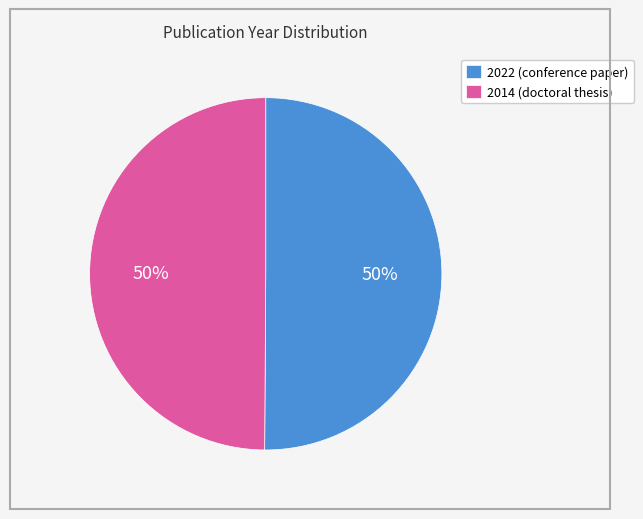

To the nearest percent, what is the combined percentage of 2022 (conference paper) and 2014 (doctoral thesis)?

100%